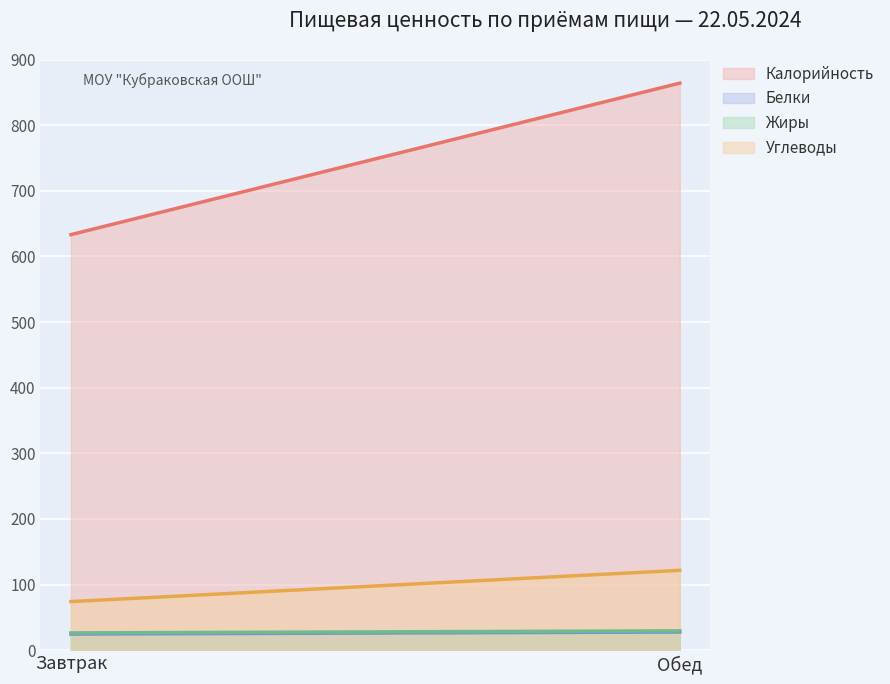

What is the total value across all series at Обед?

1043.1